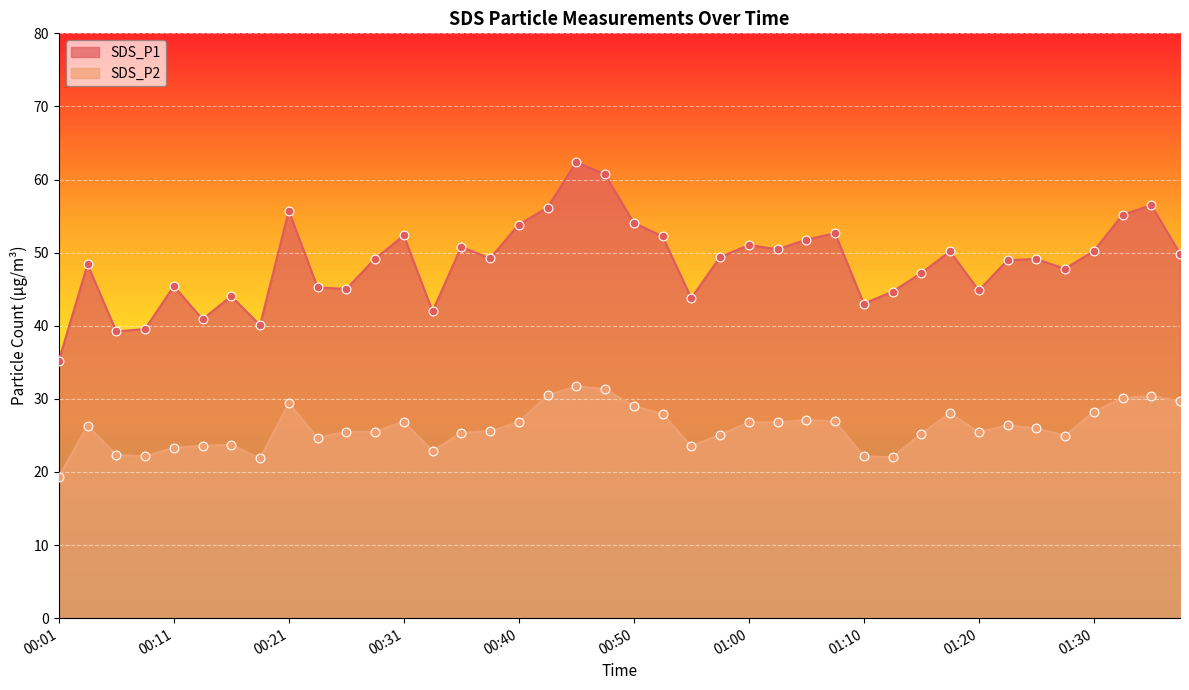

At how many categories does at least one series exceed 39?

39